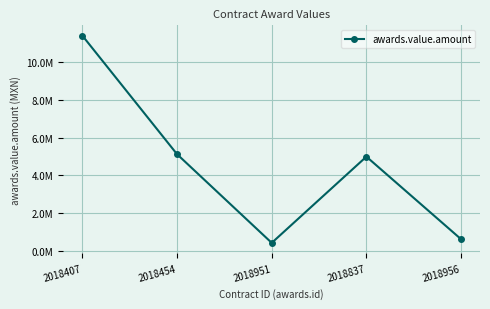

Does the chart have visible grid lines?

Yes